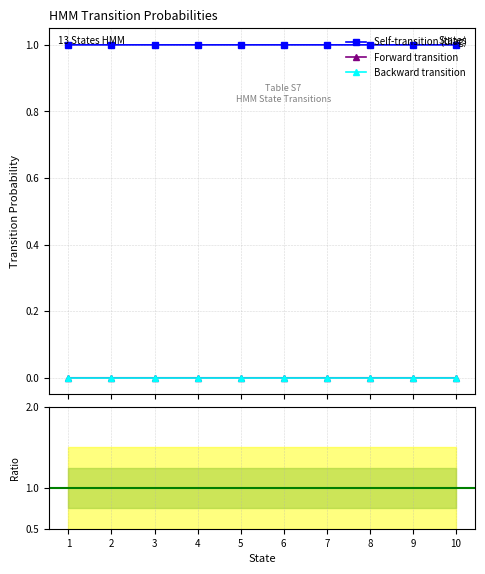

What is the maximum value for Self-transition (diag)?

1.0